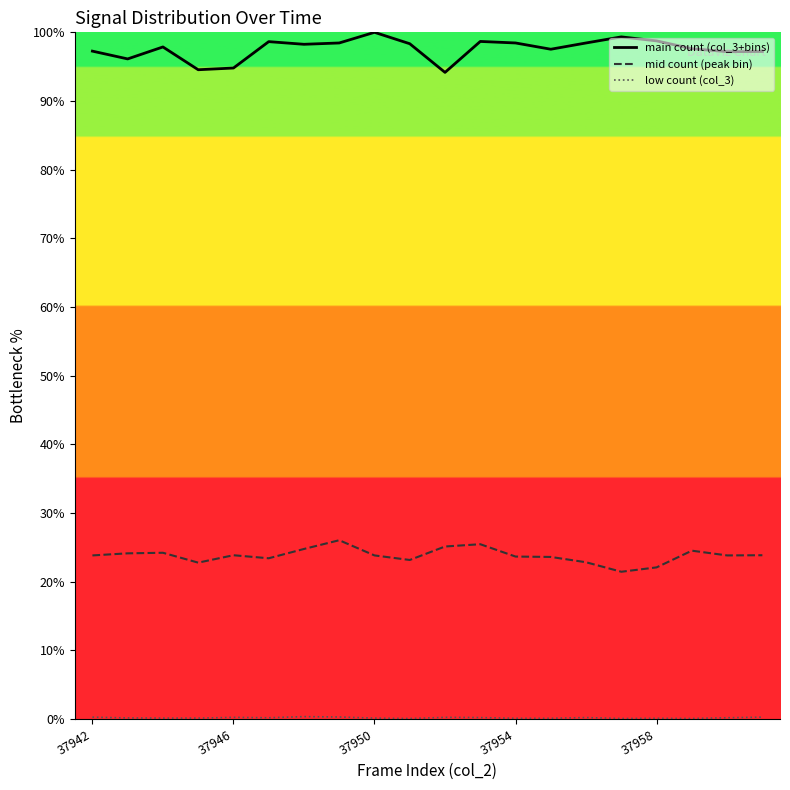

What is the difference between the maximum and minimum values in the main count (col_3+bins) series?

5.8